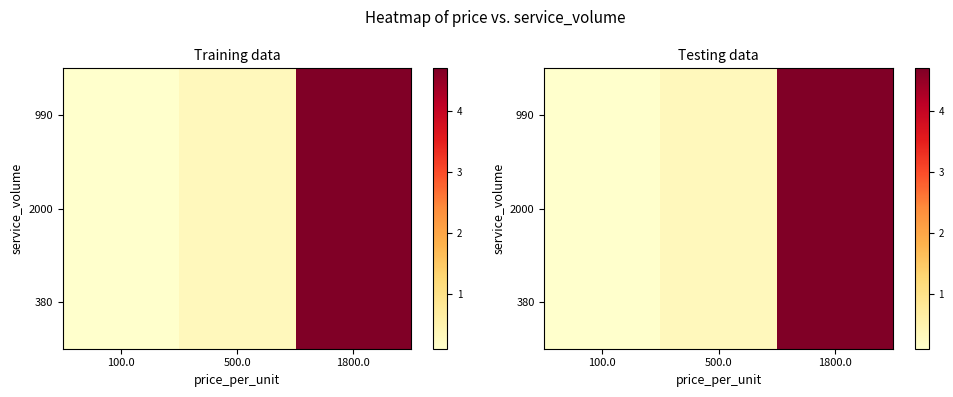

Count the number of categories in the chart.

3